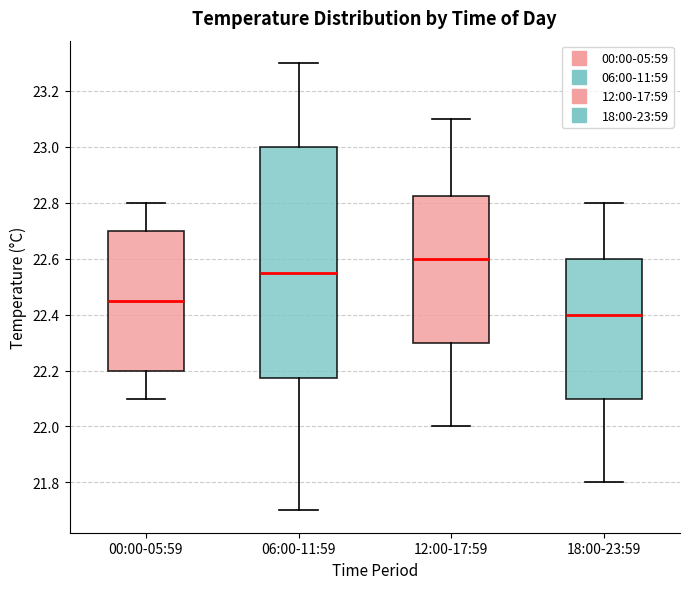

Which box is the tallest, from its lower edge to its upper edge?

06:00-11:59